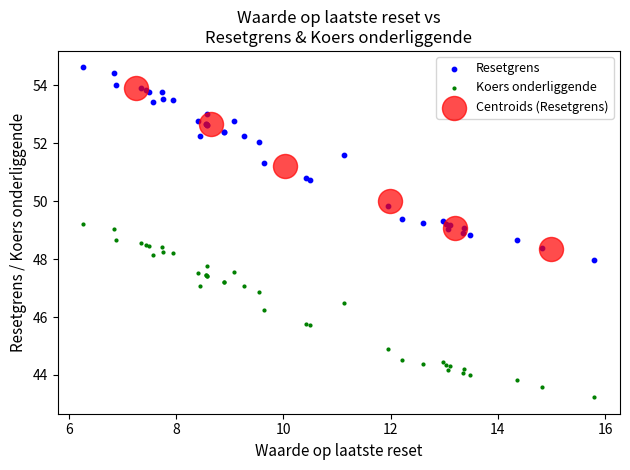

Which series has the widest spread of Y values?

Resetgrens